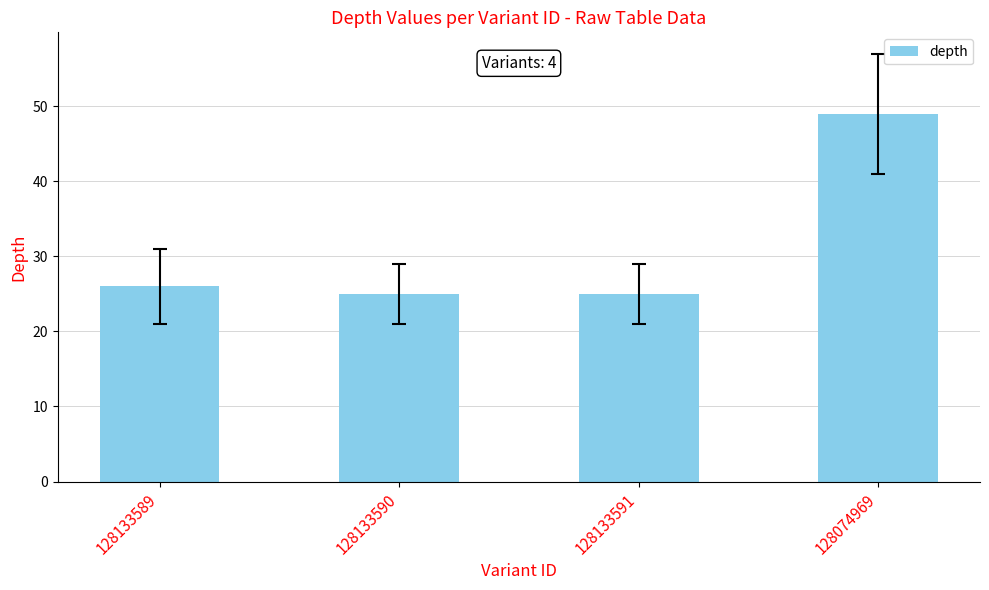

What is the label of the 2nd bar from the left?

128133590